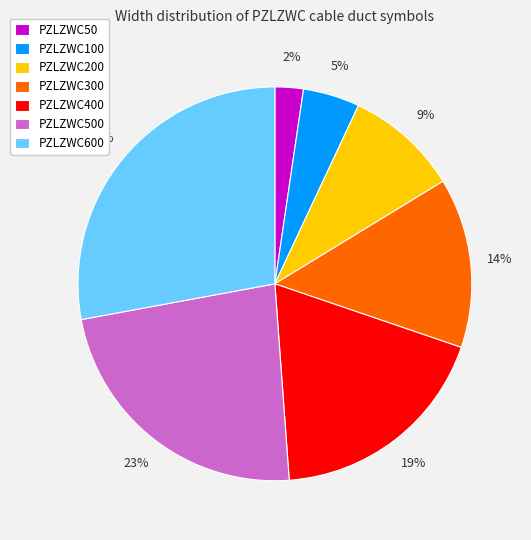

Count the number of slices in the pie.

7